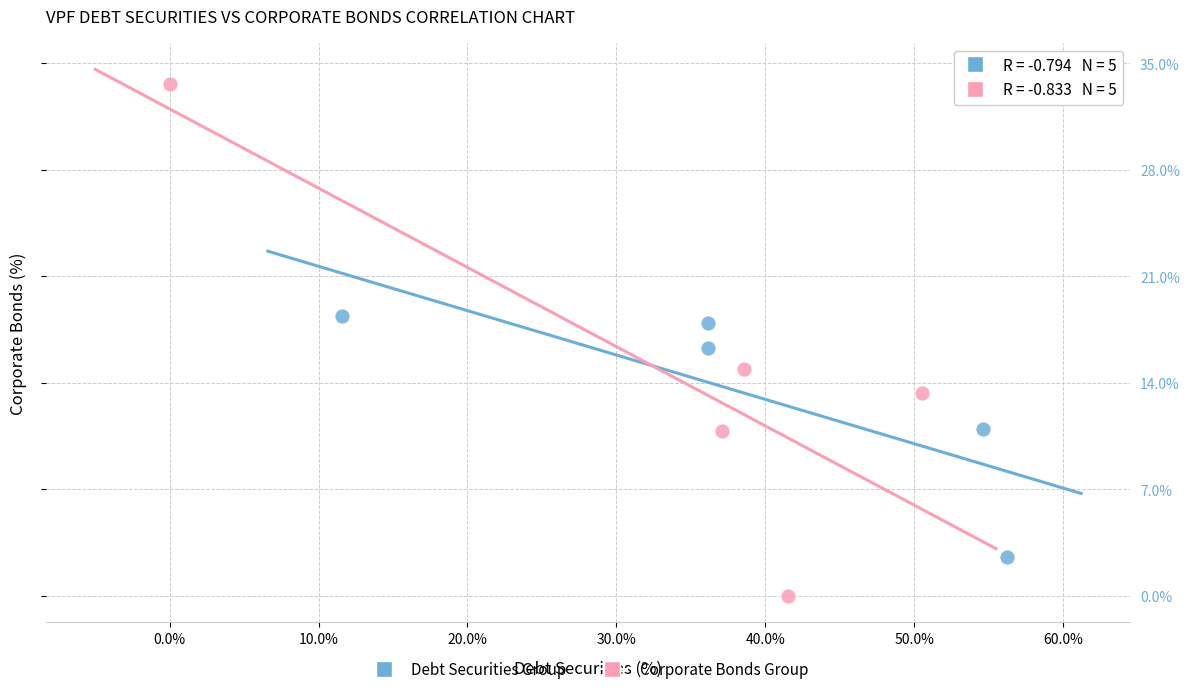

Which series contains the highest Y value?

Corporate Bonds Group